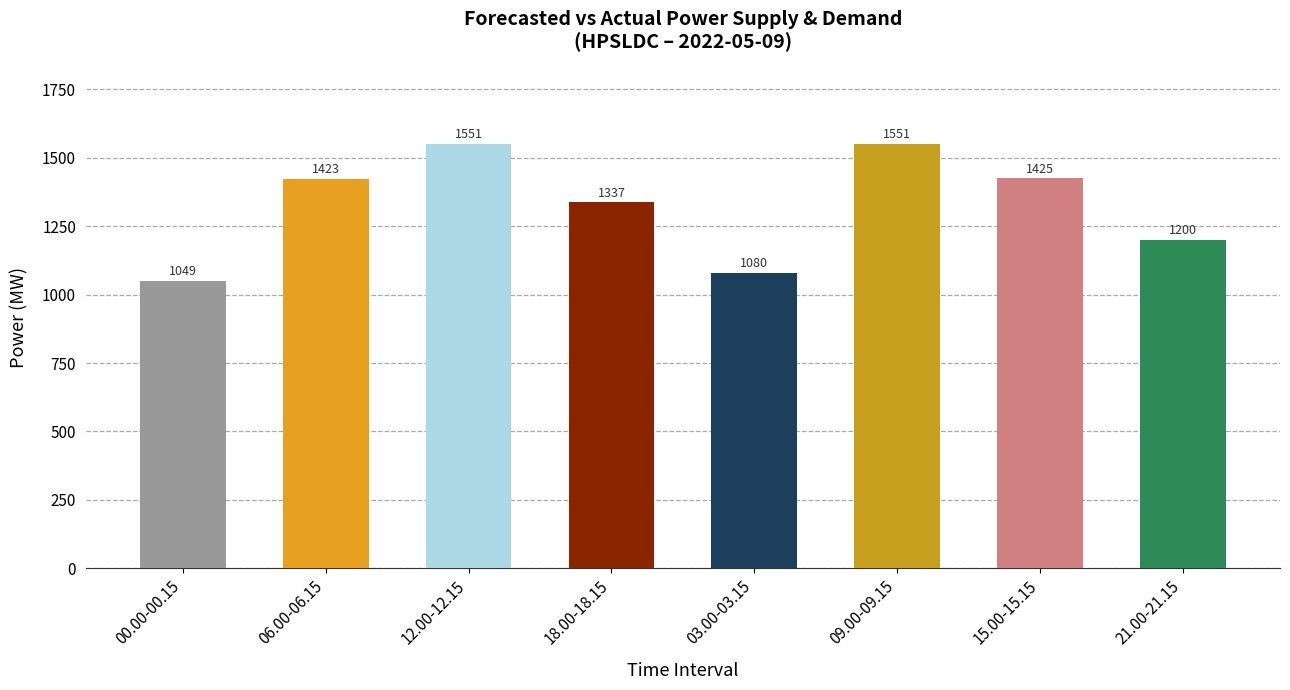

Does the chart contain stacked bars?

No